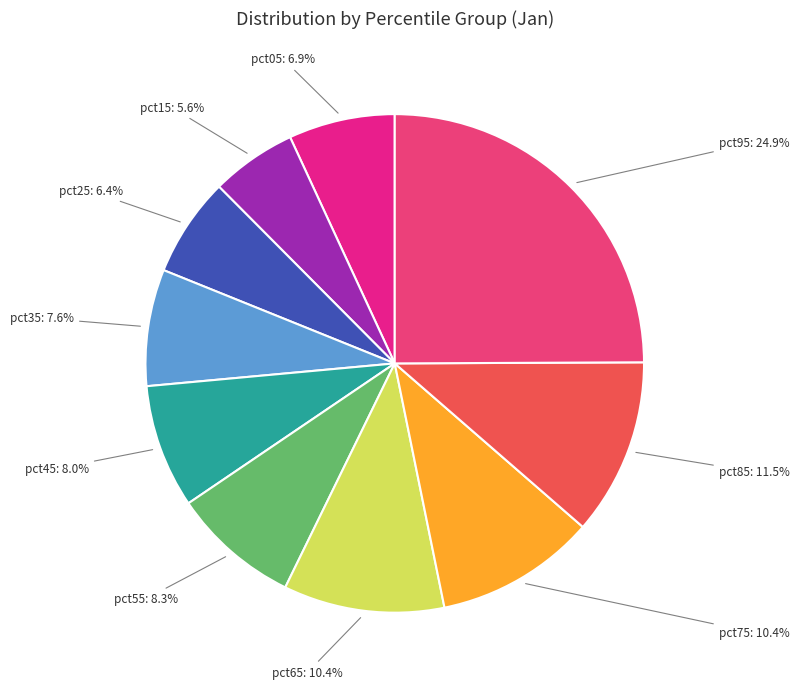

To the nearest percent, what portion does pct05 represent?

7%